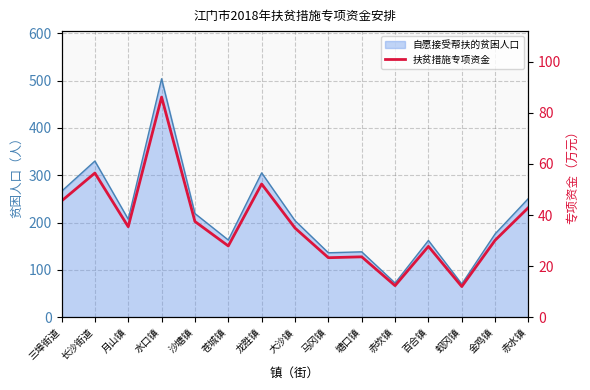

Reading left to right, list all the values displayed in this chart.

45.5	56.5	35.4	86.2	37.5	27.9	52.2	34.9	23.3	23.6	12.3	27.7	12.0	30.1	42.9